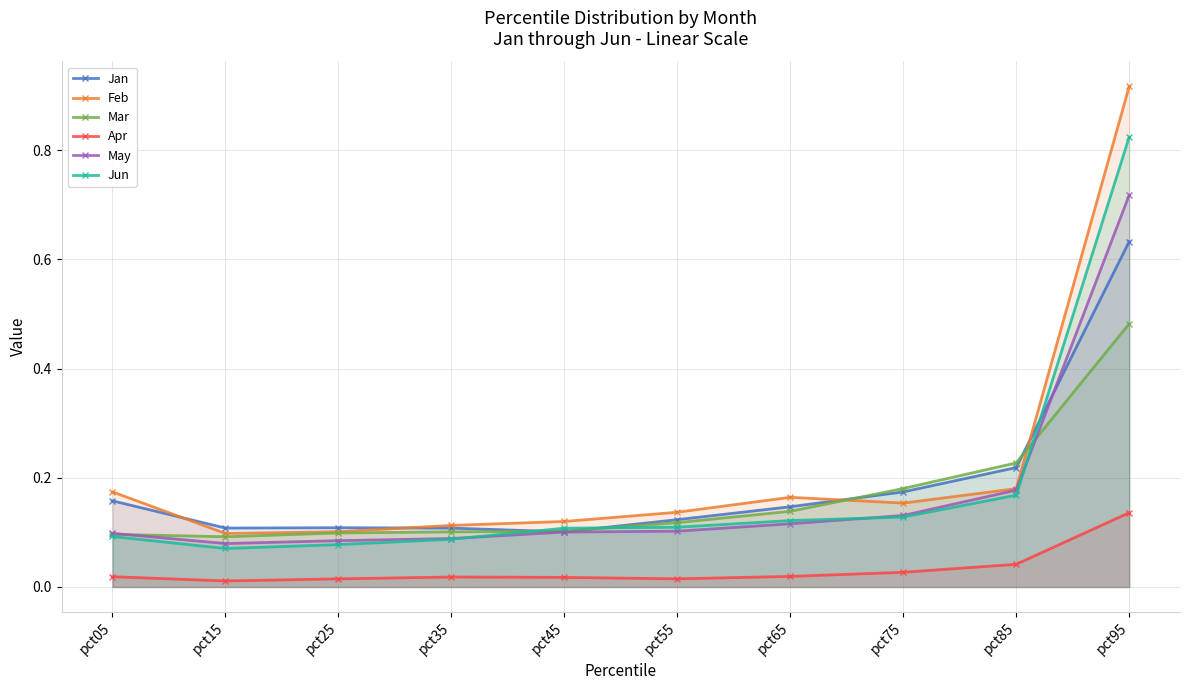

What is the total value across all series at pct45?

0.5